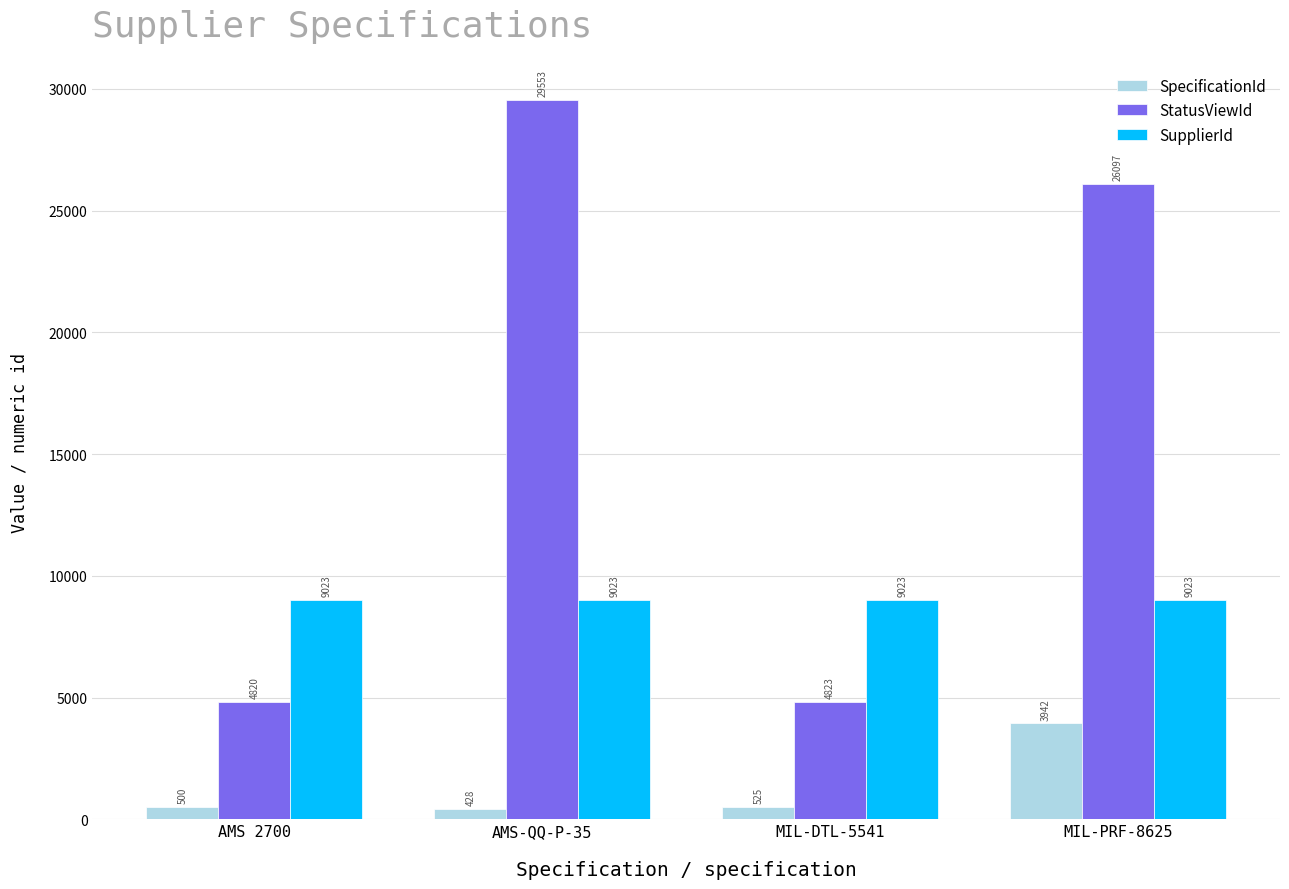

What is the label of the 4th bar from the right?

AMS 2700